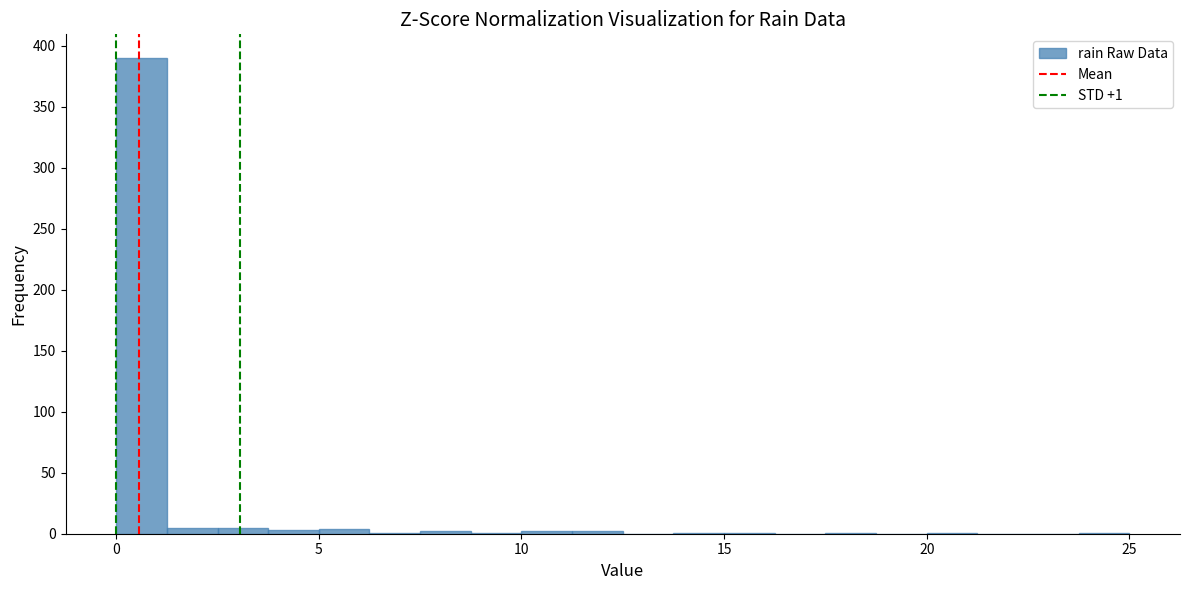

Around what value on the x-axis is the tallest bar? Give the approximate position of its centre, as read against the axis.

0.5